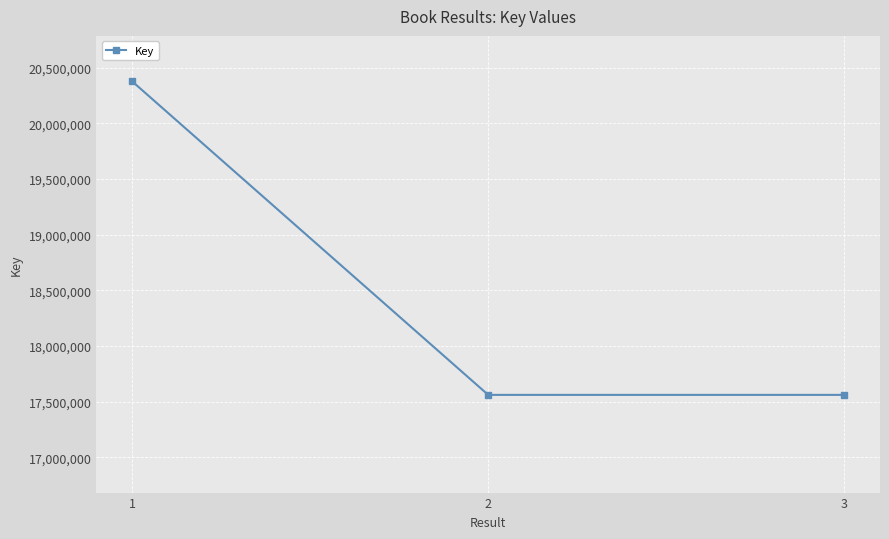

What is the difference between the maximum and minimum values?

2818824